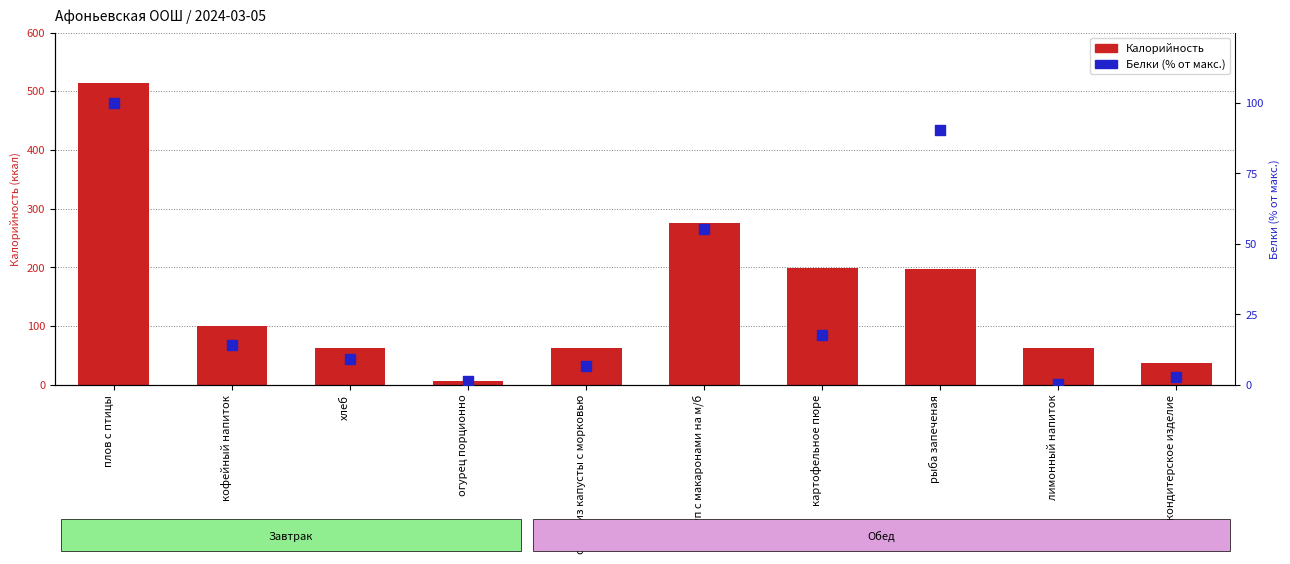

Is the value of Белки (% от макс.) at картофельное пюре greater than the value of Калорийность at огурец порционно?

Yes